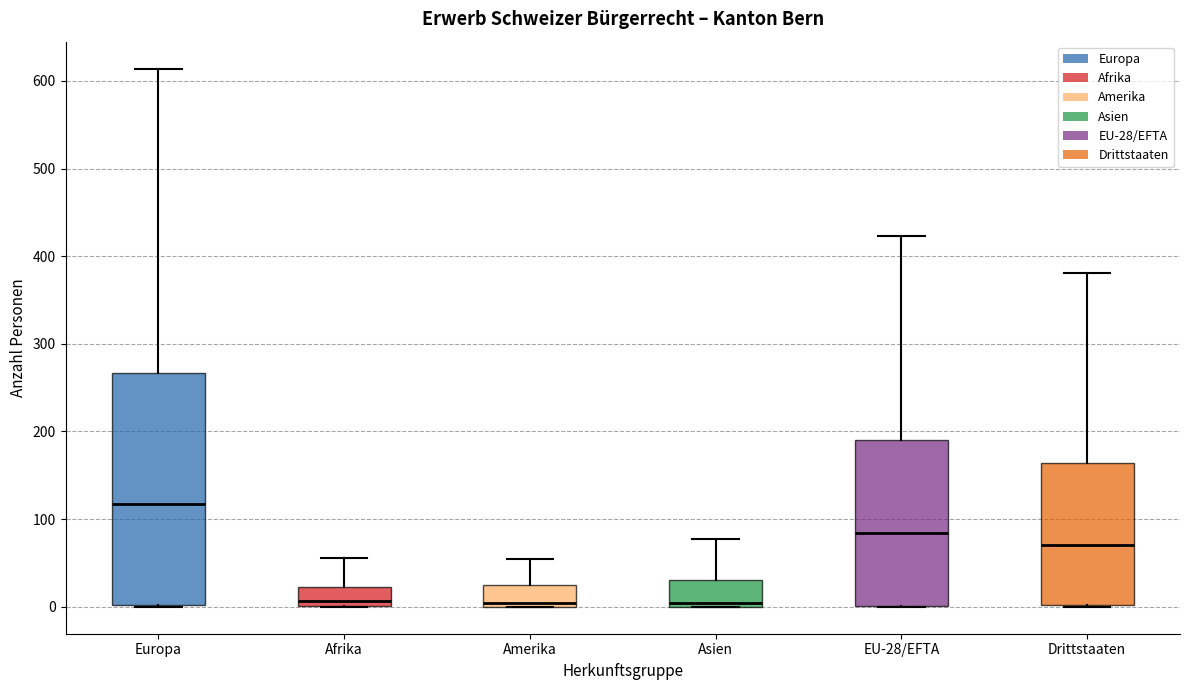

Where does the median line of the box for Drittstaaten sit on the y-axis? The values are not printed on the chart, so give them approximately, as read against the axis.

70